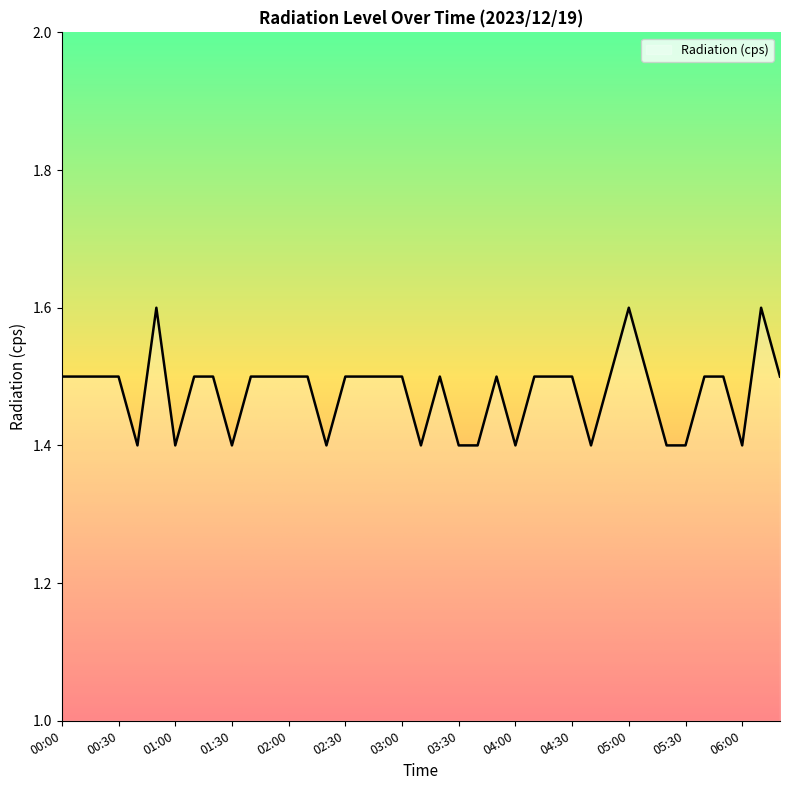

What is the minimum value shown in the chart?

1.4